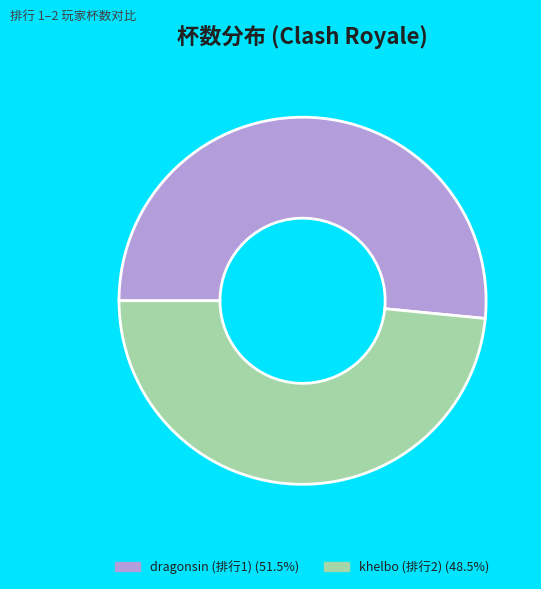

Combined, do khelbo (排行2) (48.5%) and dragonsin (排行1) (51.5%) account for over 50%?

Yes